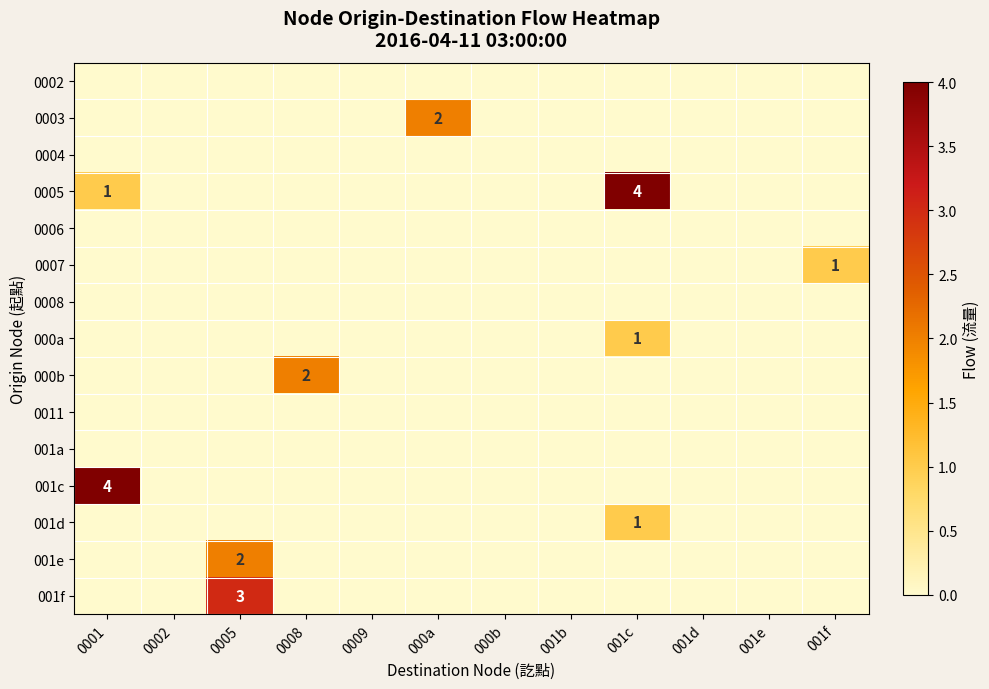

Where is 001f nearest to the value 1?

0001